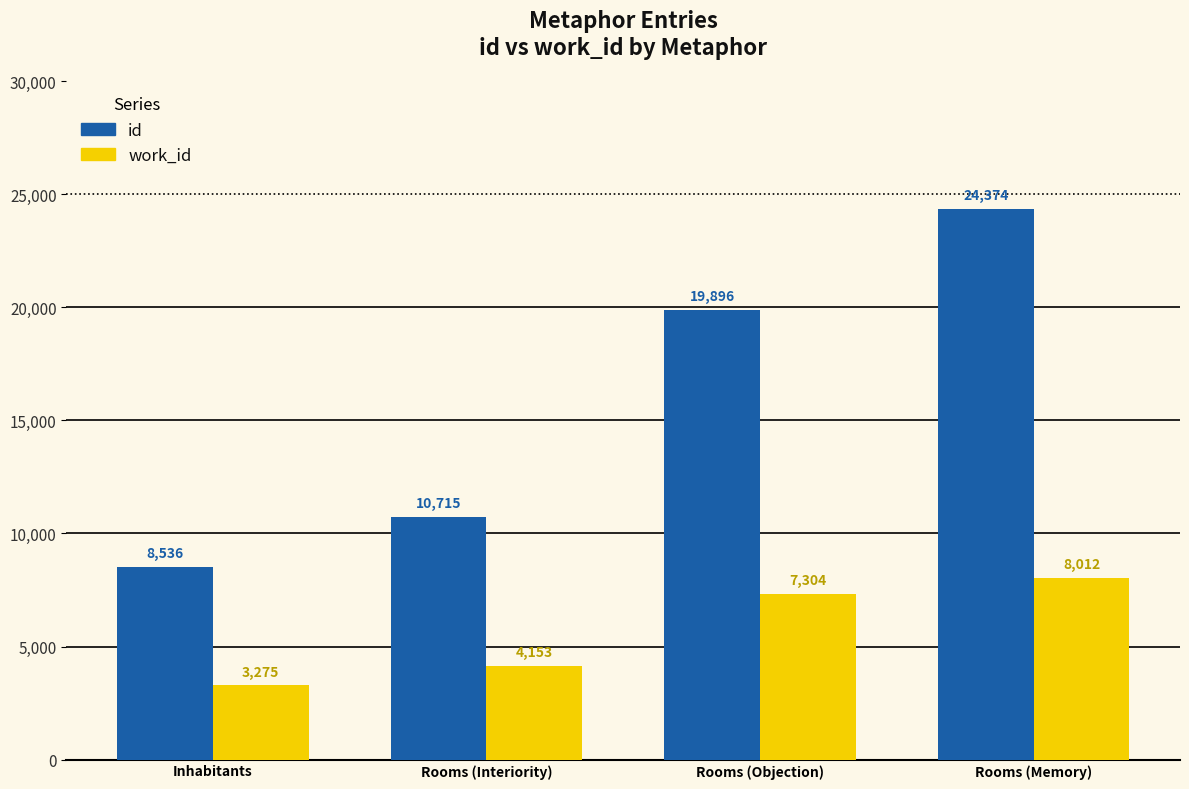

How many data points in id are less than 19896?

2